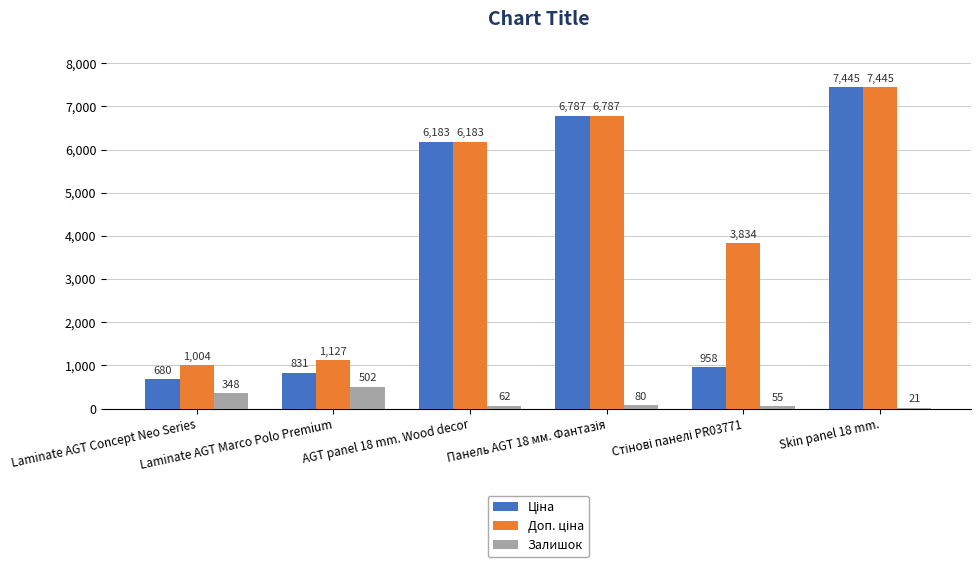

What is the greatest value displayed?

7444.6